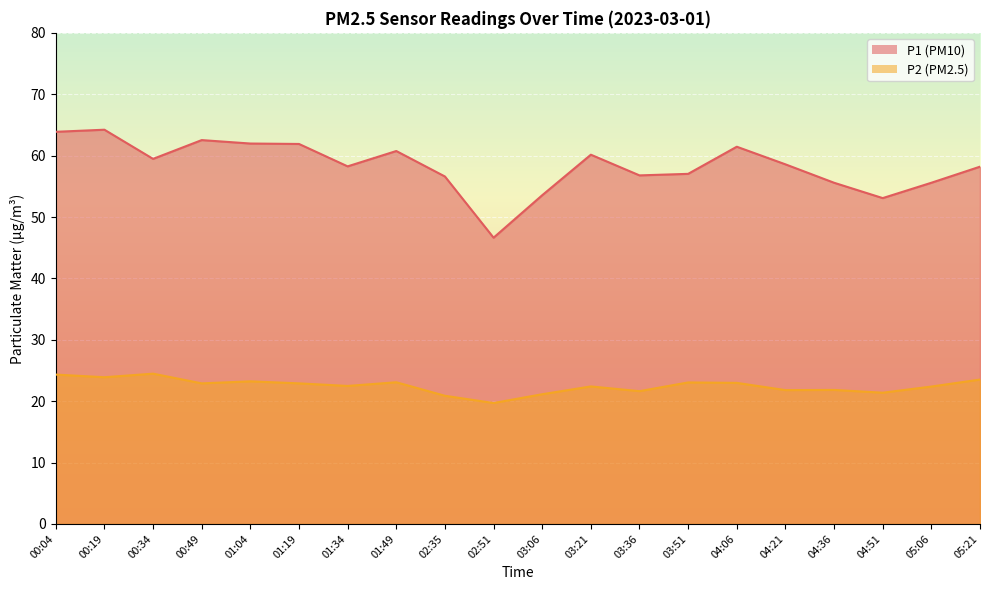

What is the value of the P2 point at the 10th from the left?

19.7